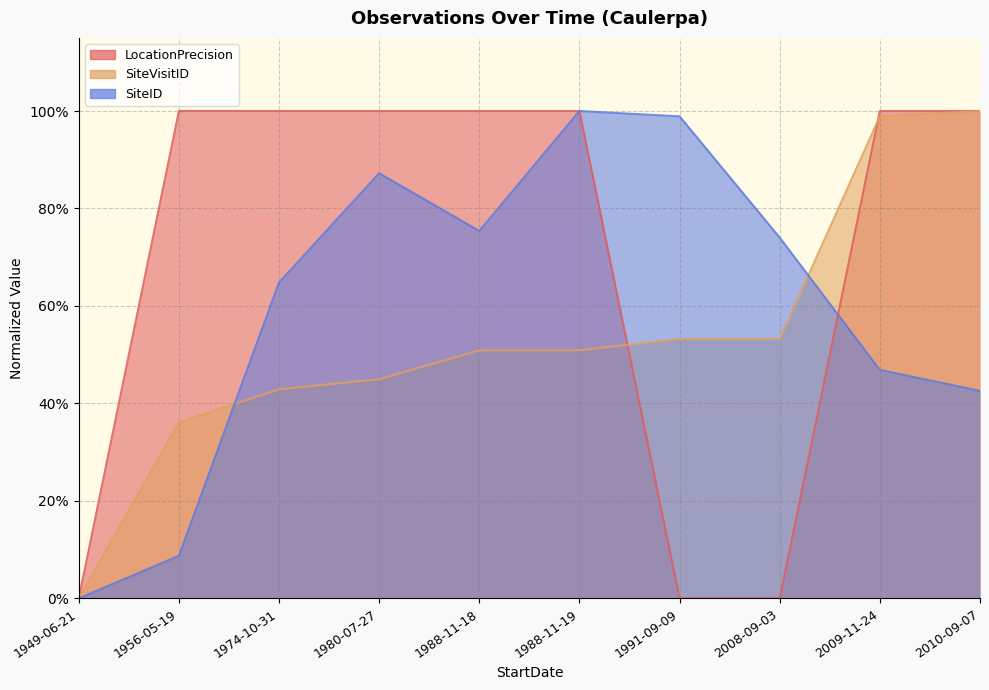

Between which two adjacent categories do SiteID and SiteVisitID first intersect?

1956-05-19 and 1974-10-31